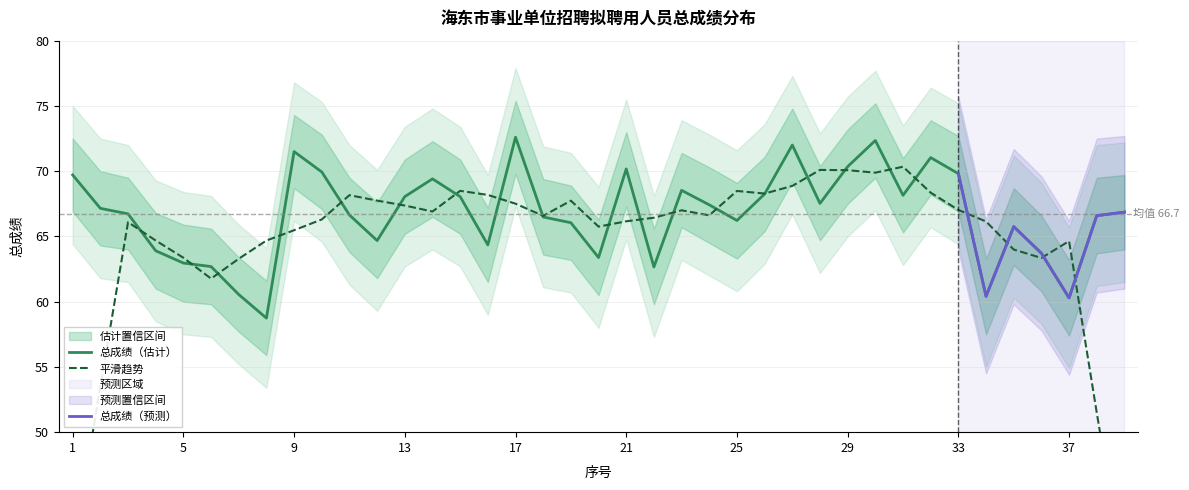

What is the maximum value for 总成绩（估计）?

72.6